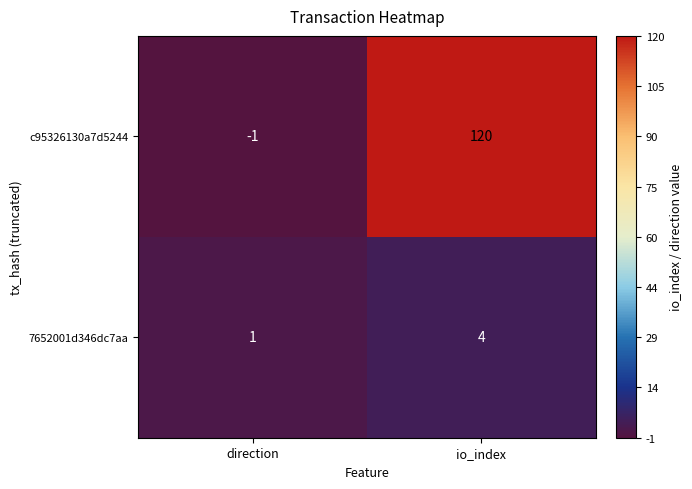

Which series has the largest range (max minus min)?

c95326130a7d5244